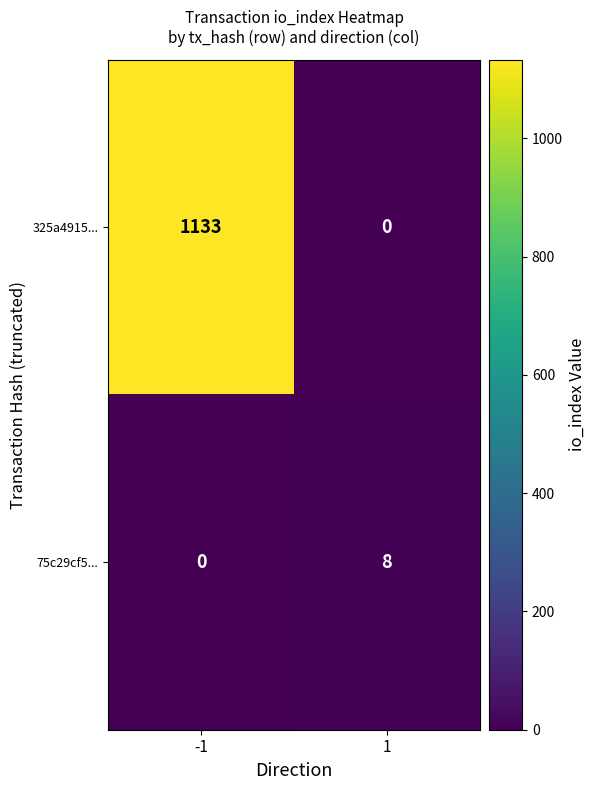

Rank the series by their maximum value, from lowest to highest.

75c29cf5..., 325a4915...